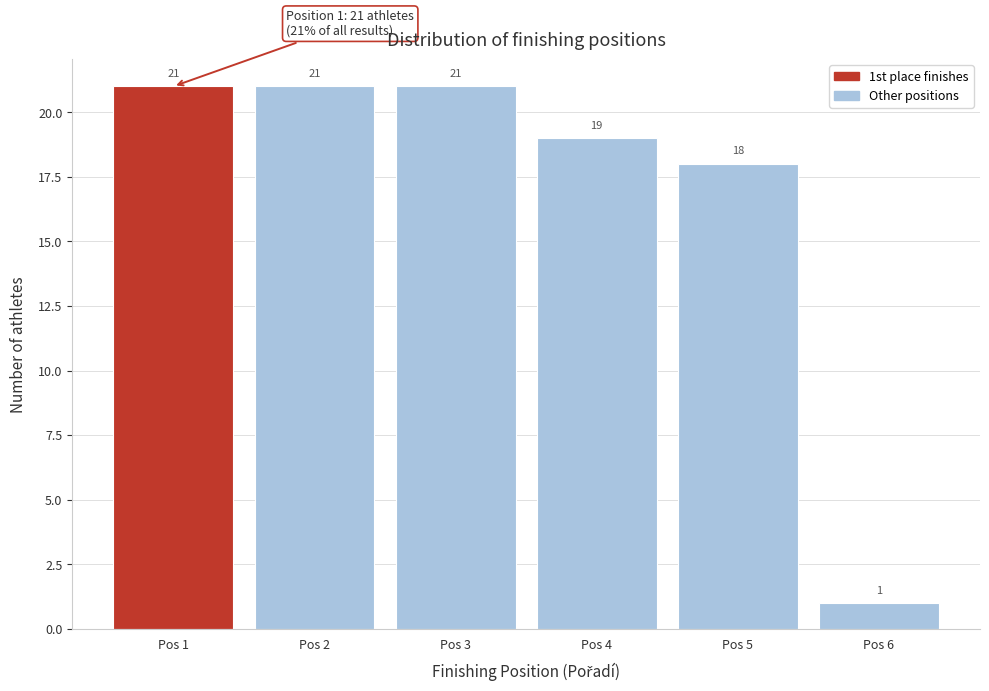

Reading right to left, transcribe all the data shown in this chart.

Pos 6=1	Pos 5=18	Pos 4=19	Pos 3=21	Pos 2=21	Pos 1=21